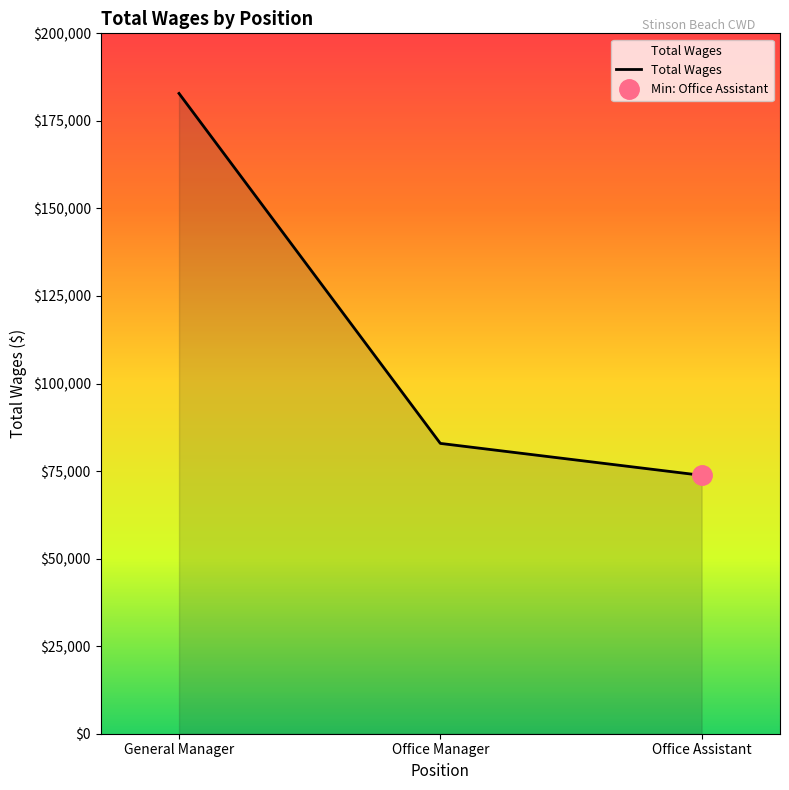

Reading left to right, what are all the values shown in this chart?

General Manager=182840	Office Manager=82904	Office Assistant=73781